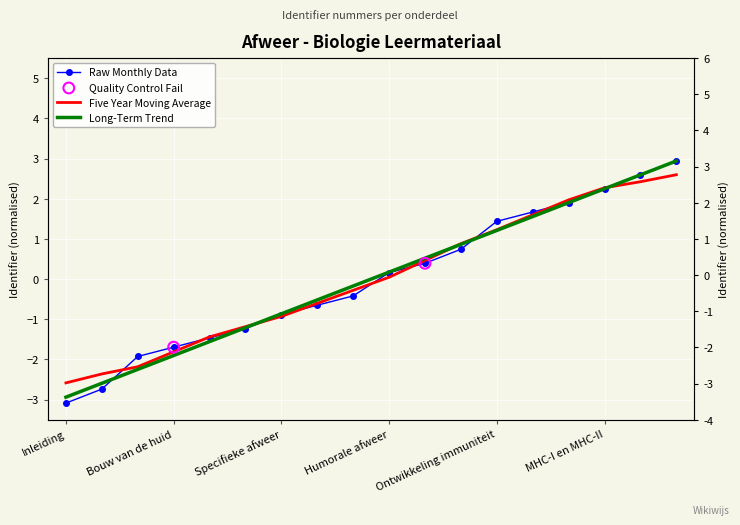

Which series contains the highest Y value?

Raw Monthly Data